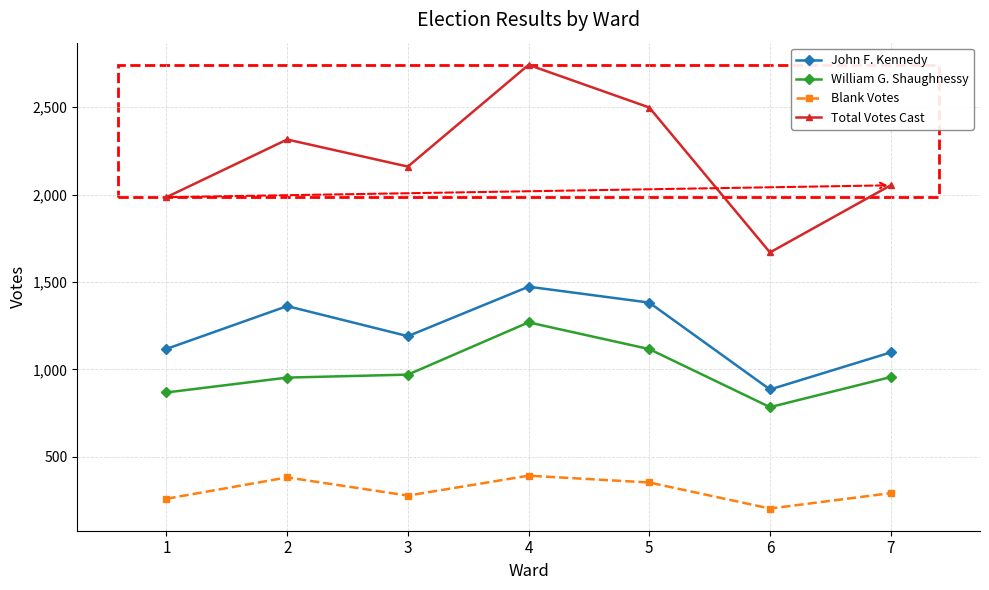

What is the difference between the maximum and minimum values in the William G. Shaughnessy series?

485